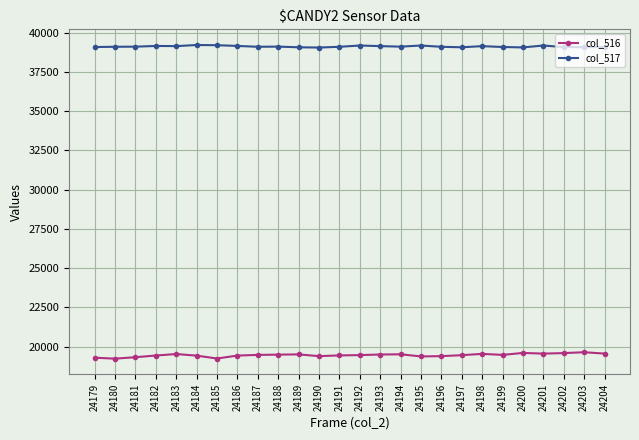

Rank the series by their maximum value, from lowest to highest.

col_516, col_517